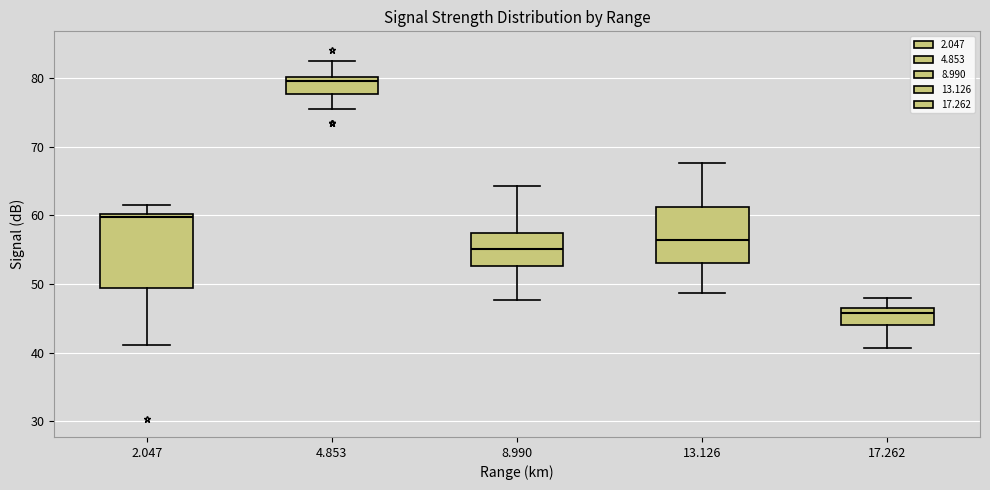

Reading left to right, read every box against the y-axis: the position of its median line, the range the box covers, and the ends of its whiskers. The values are not printed on the chart, so give them approximately, as read against the axis.

2.047: median 60 (just below the box's upper edge), box 49 to 60, whiskers 41 to 62
4.853: median 80 (just below the box's upper edge), box 78 to 80, whiskers 76 to 83
8.990: median 55, box 53 to 57, whiskers 48 to 64
13.126: median 56, box 53 to 61, whiskers 49 to 68
17.262: median 46, box 44 to 47, whiskers 41 to 48